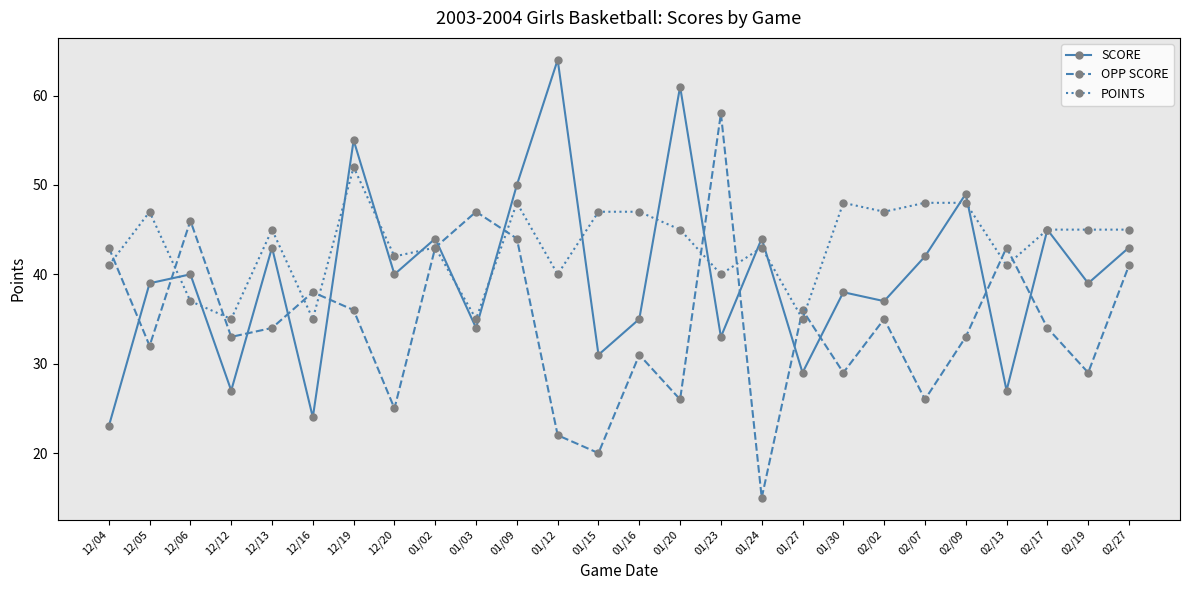

Which series has the widest spread of values?

OPP SCORE